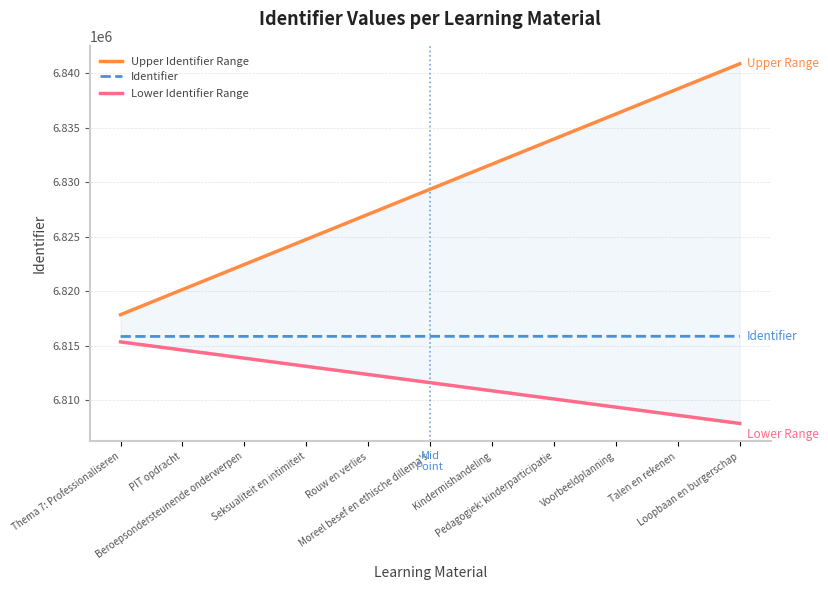

What value does the Lower Identifier Range series have at Thema 7: Professionaliseren?

6815357